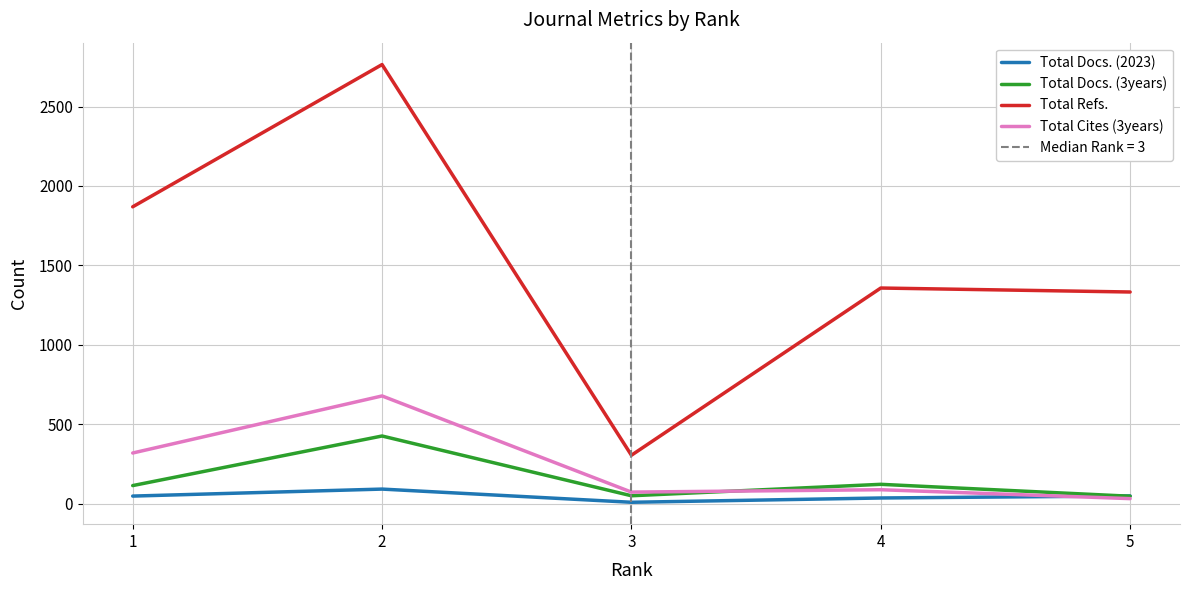

True or false: Total Docs. (2023) has a value of 37 at 4.

True